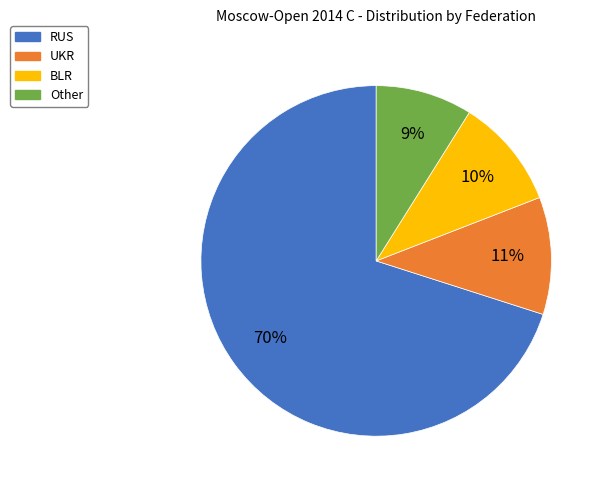

Is there any slice that represents more than half of the pie?

Yes